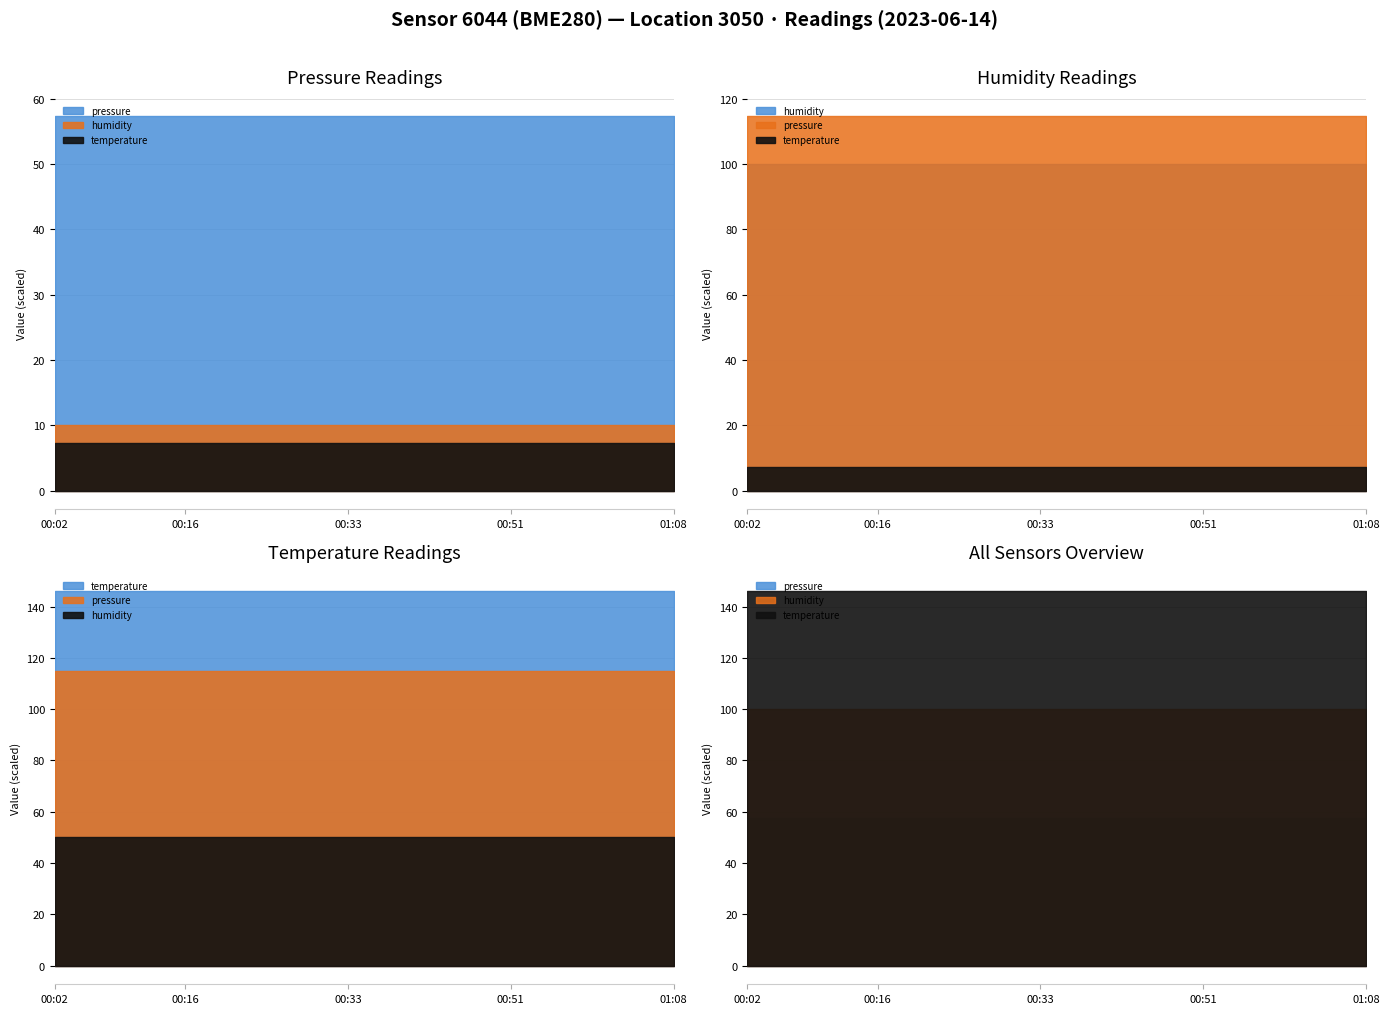

Is the value of pressure at 00:23 greater than the value of humidity at 00:20?

Yes